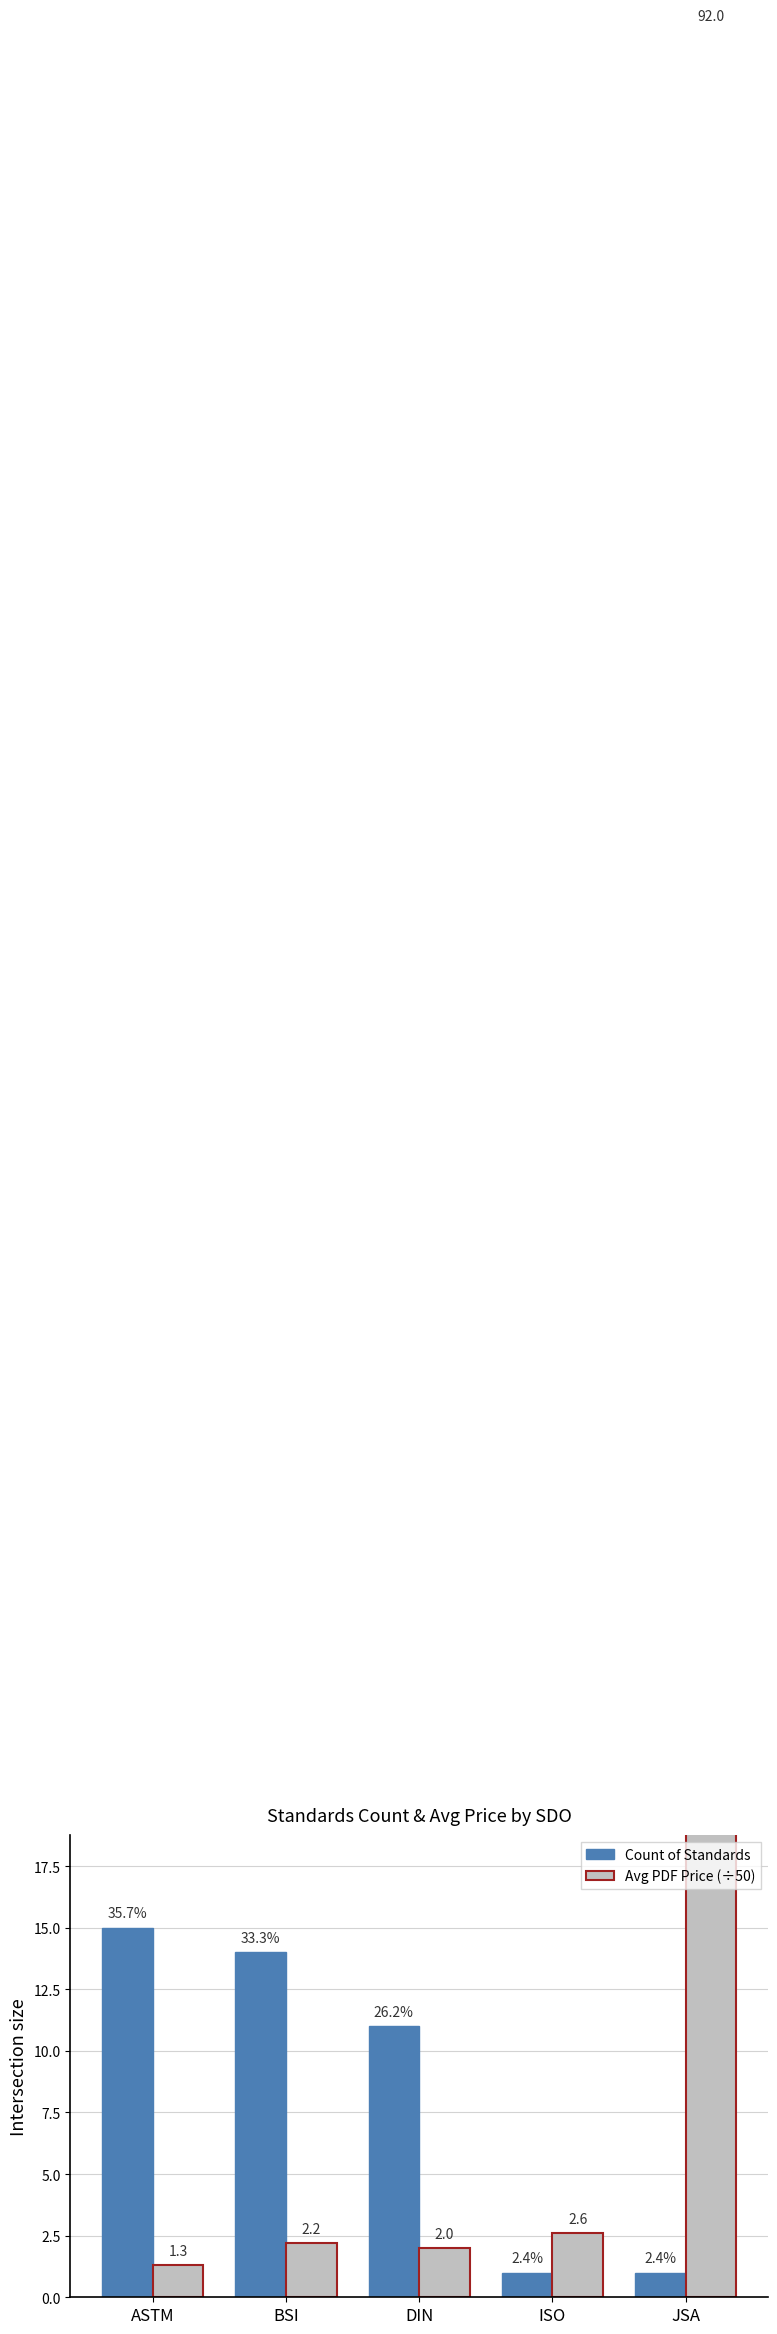

Does the chart contain any negative values?

No